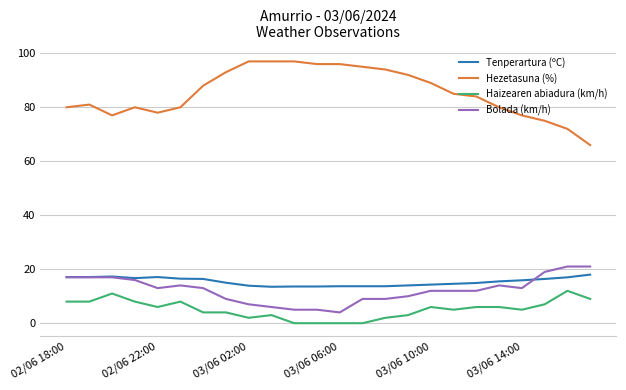

Does the chart display data point markers on the line(s)?

No